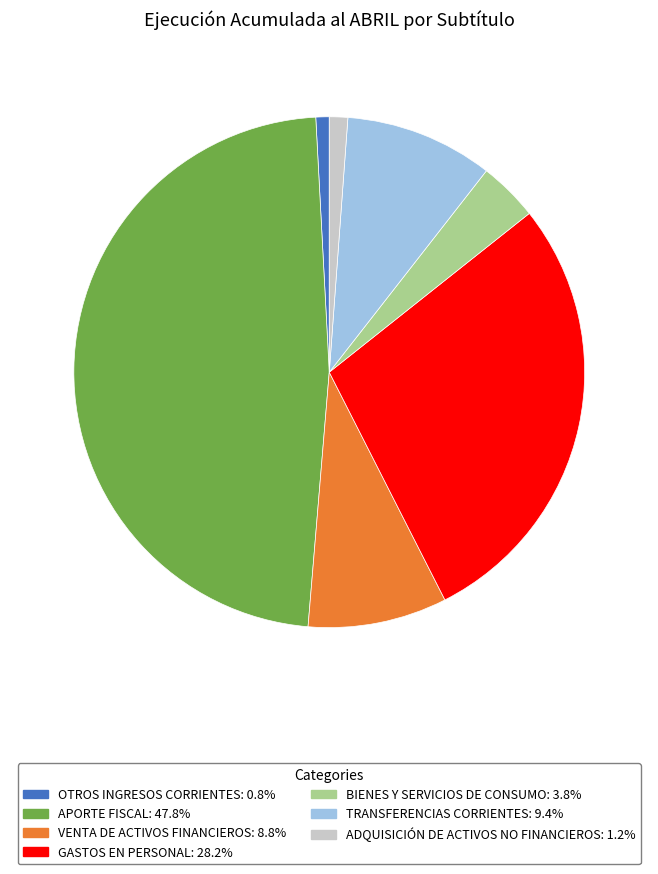

Is BIENES Y SERVICIOS DE CONSUMO the majority of the pie?

No